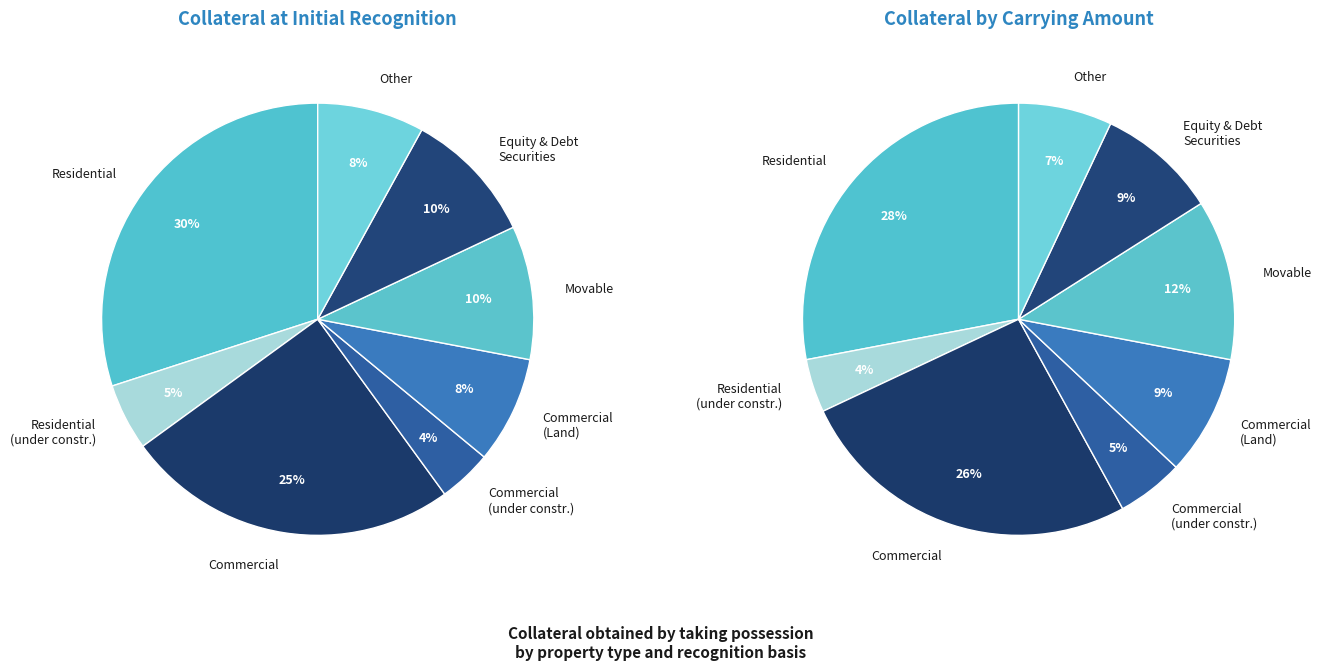

Which category has the biggest portion of the pie?

Residential immovable property